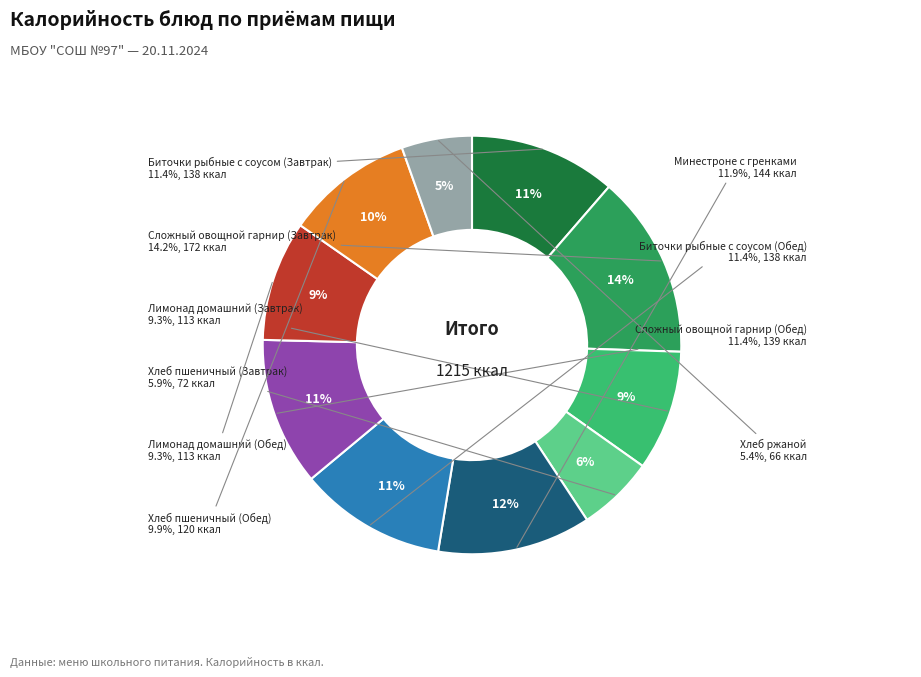

Is there a majority slice in this chart?

No